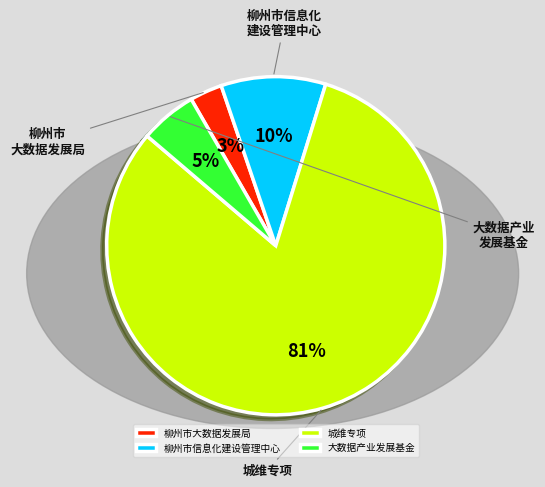

Is 城维专项 the majority of the pie?

Yes